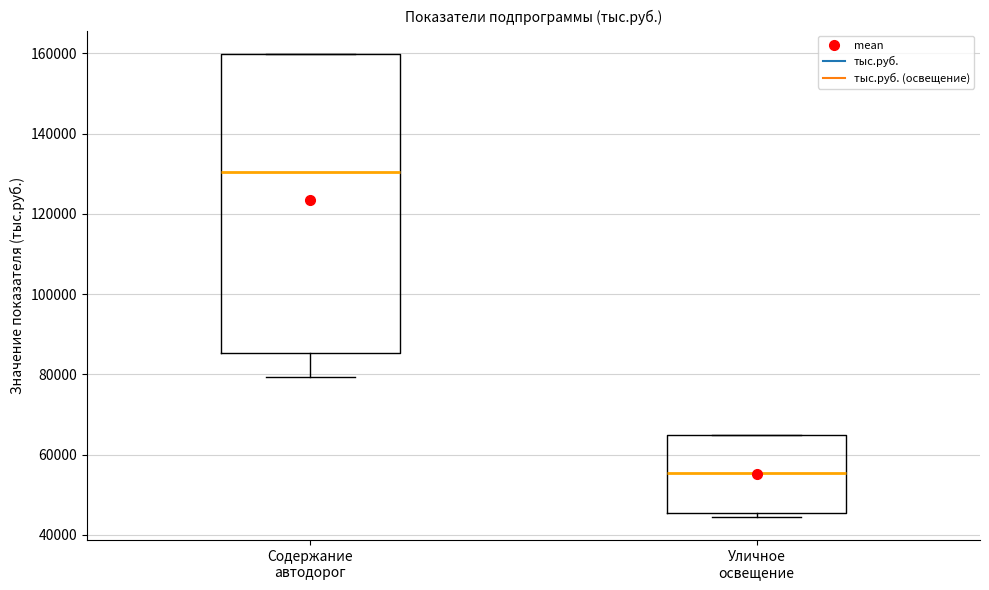

Reading left to right, read every box against the y-axis: the position of its median line, the range the box covers, and the ends of its whiskers. The values are not printed on the chart, so give them approximately, as read against the axis.

Содержание автодорог: median 130000, box 86000 to 160000, whiskers 80000 to 160000
Уличное освещение: median 56000, box 46000 to 66000, whiskers 44000 to 66000